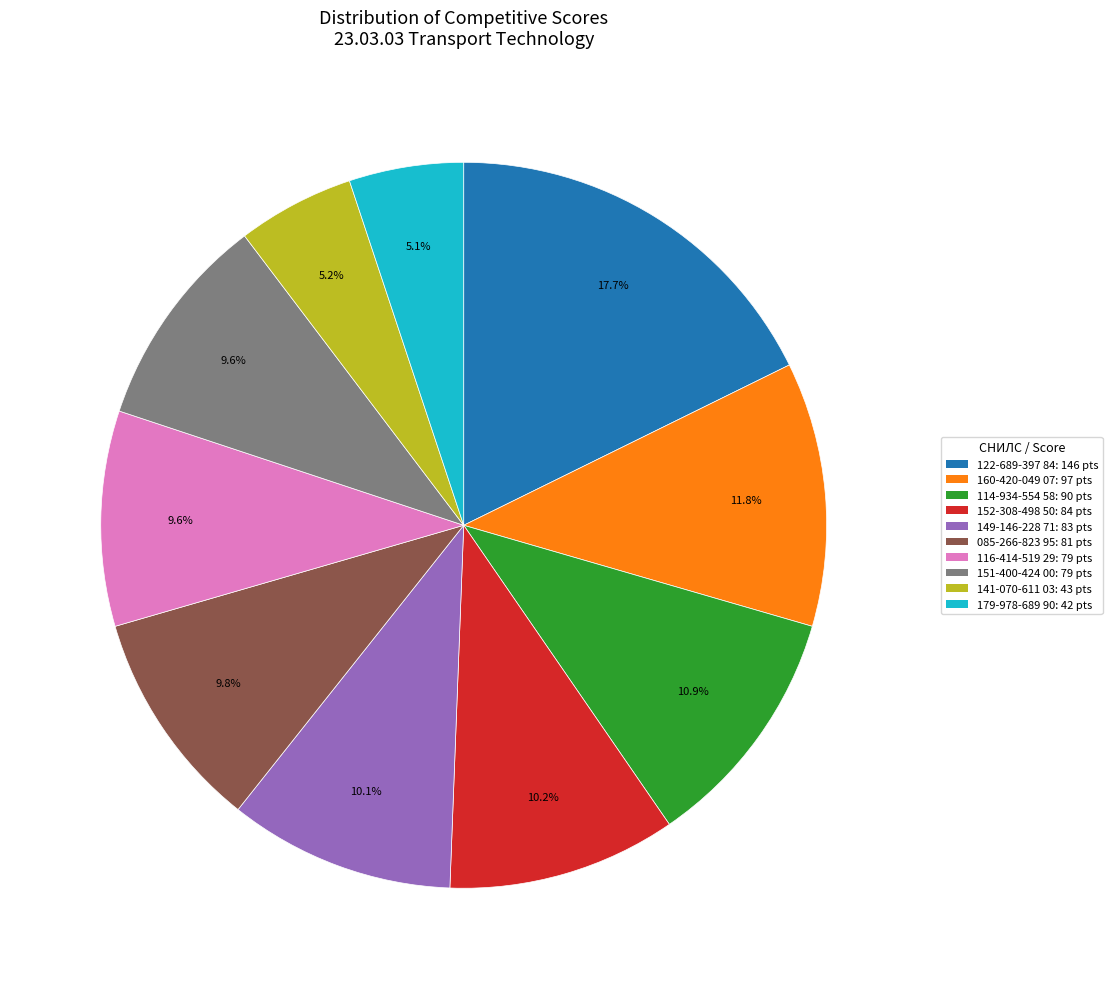

How many slices are in this pie chart?

10